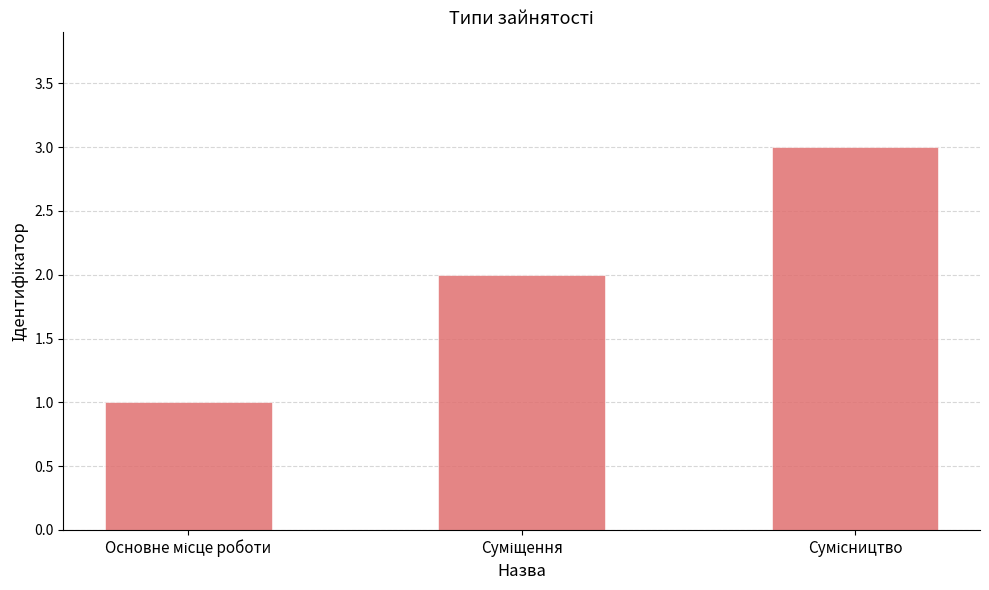

What is the sum of all values?

6